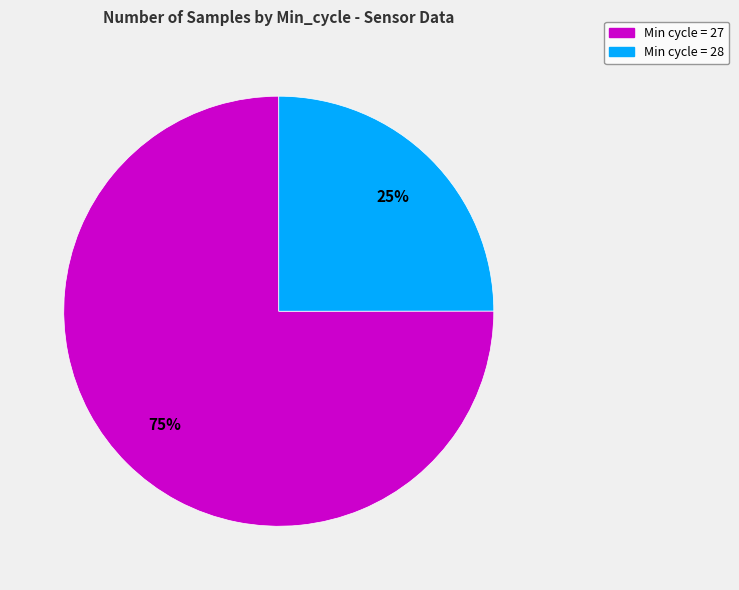

Is there any slice that represents more than half of the pie?

Yes